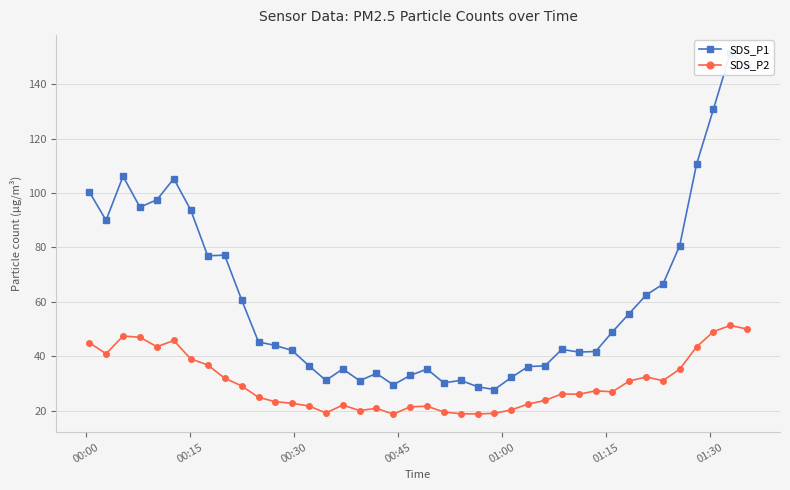

What is the value of the SDS_P2 point at the 5th from the left?

43.5